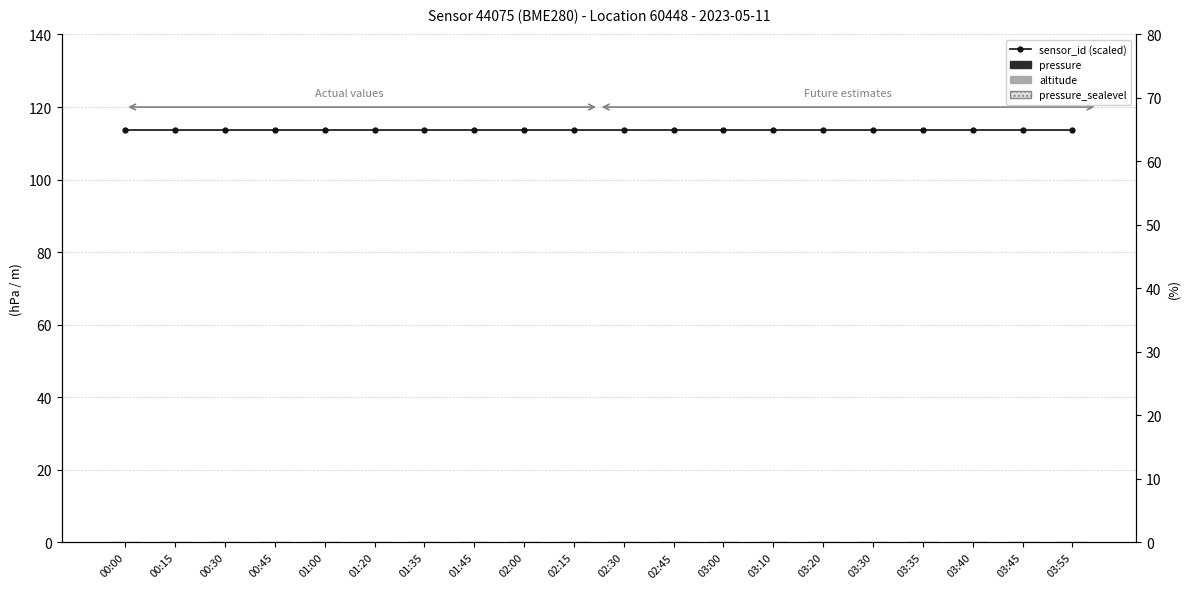

Which has a higher value, 03:35 or 02:15?

03:35